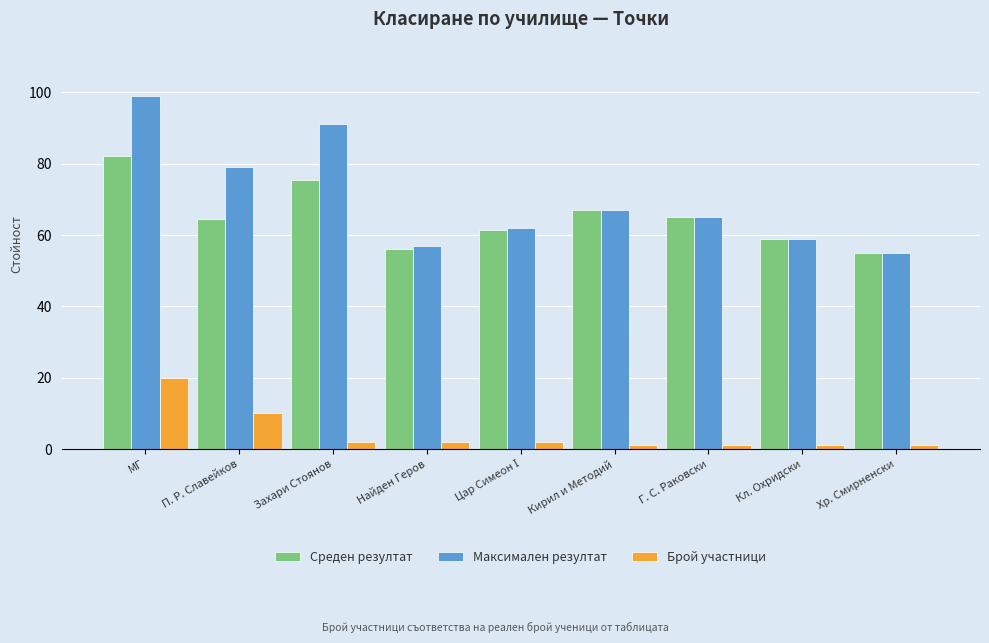

The value of Максимален резултат at Захари Стоянов is 91.0. True or false?

True